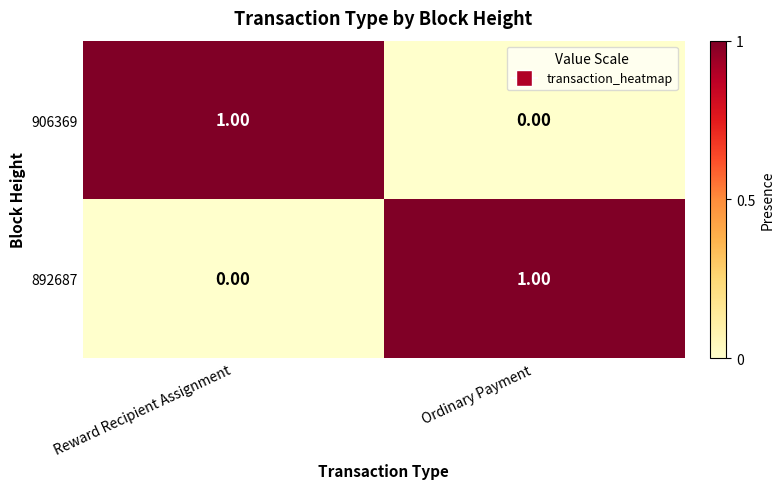

Which category has the highest value in the 906369 series?

Reward Recipient Assignment